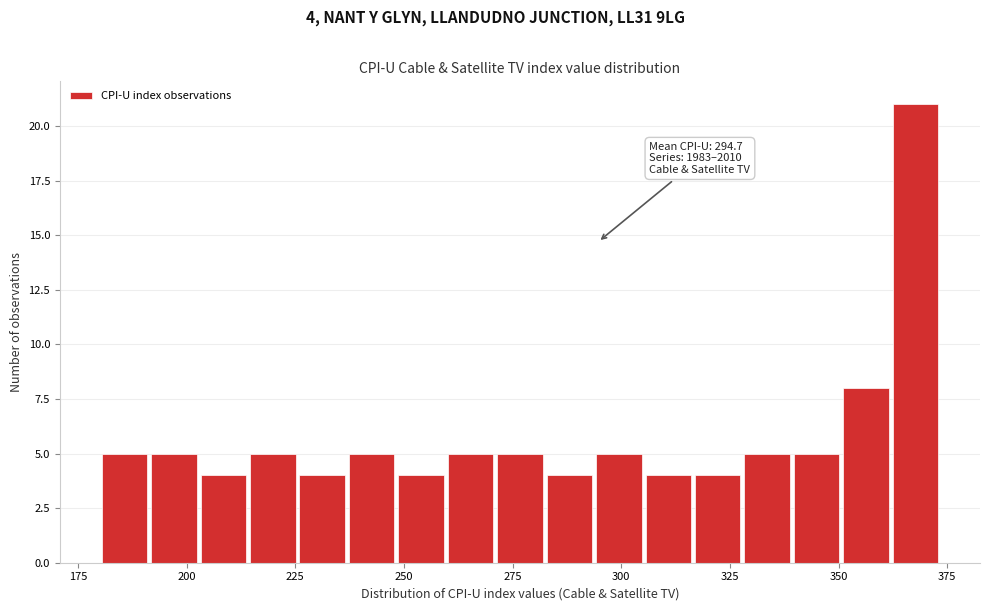

Around what value on the x-axis is the tallest bar? Give the approximate position of its centre, as read against the axis.

370